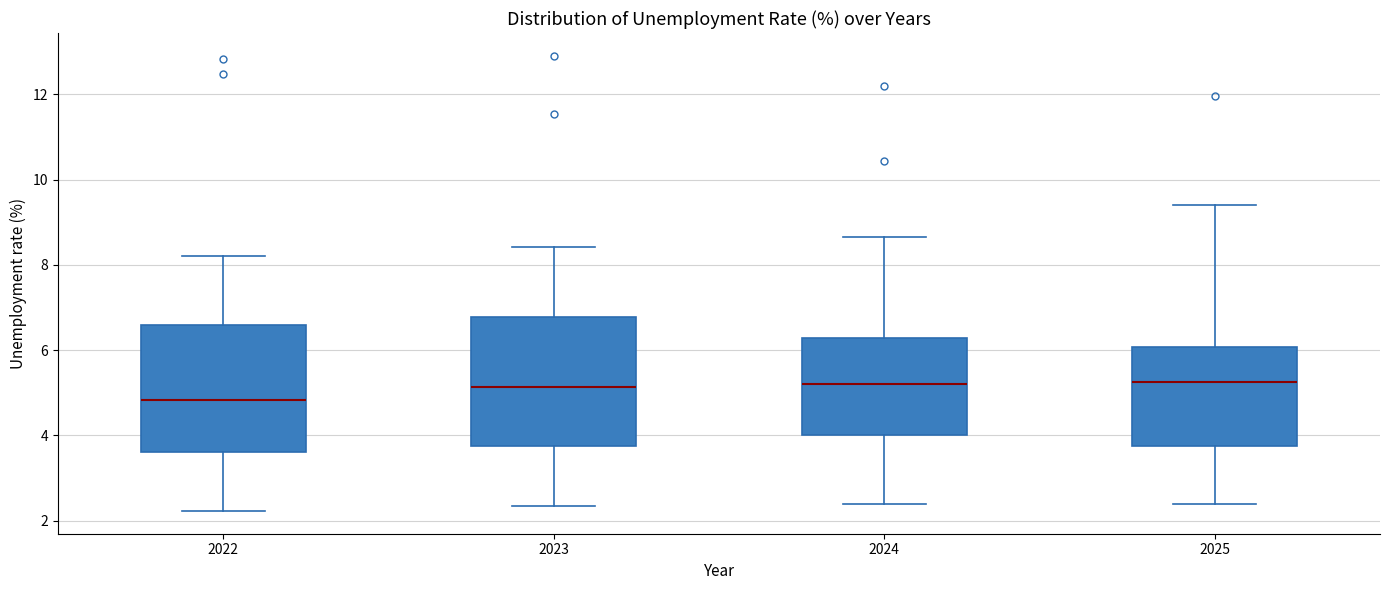

Reading left to right, transcribe this box plot: for each box, give where its median line is, the range the box spans, and where its two whiskers end, as read against the y-axis. The values are not printed on the chart, so give them approximately, as read against the axis.

2022: median 4.8, box 3.6 to 6.6, whiskers 2.2 to 8.2
2023: median 5.2, box 3.8 to 6.8, whiskers 2.4 to 8.4
2024: median 5.2, box 4.0 to 6.2, whiskers 2.4 to 8.6
2025: median 5.2, box 3.8 to 6.0, whiskers 2.4 to 9.4